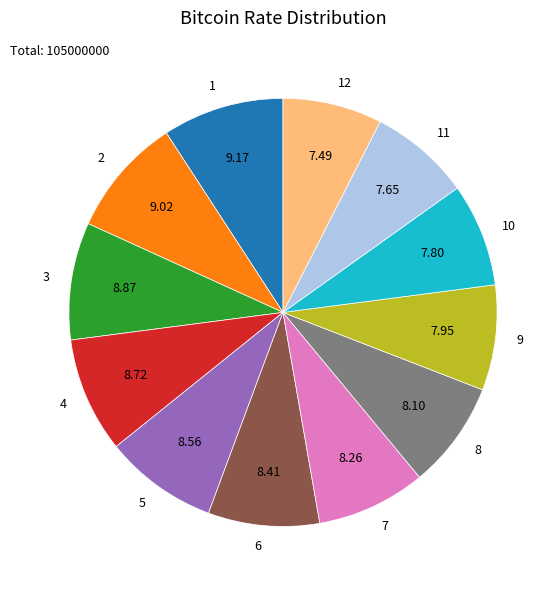

Is it true that 9 is 8% of the pie?

True